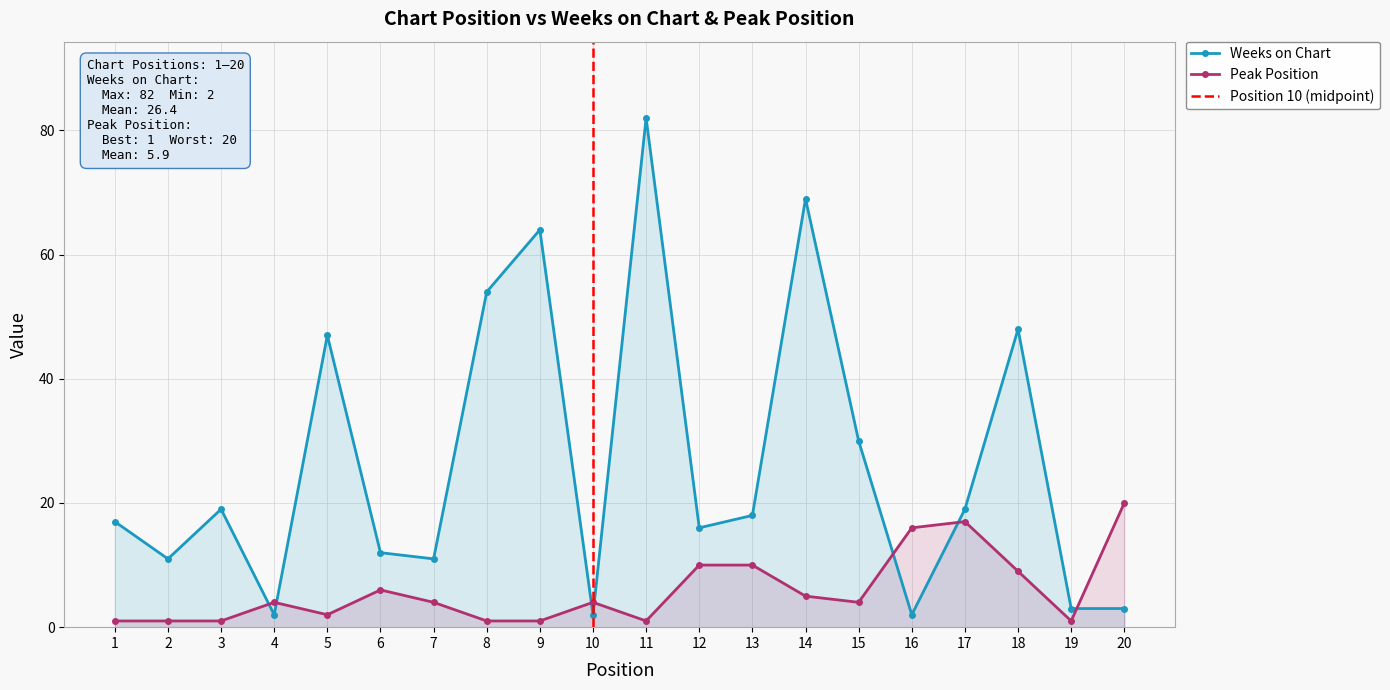

At 5, list the series in order from smallest to largest.

Peak Position, Weeks on Chart